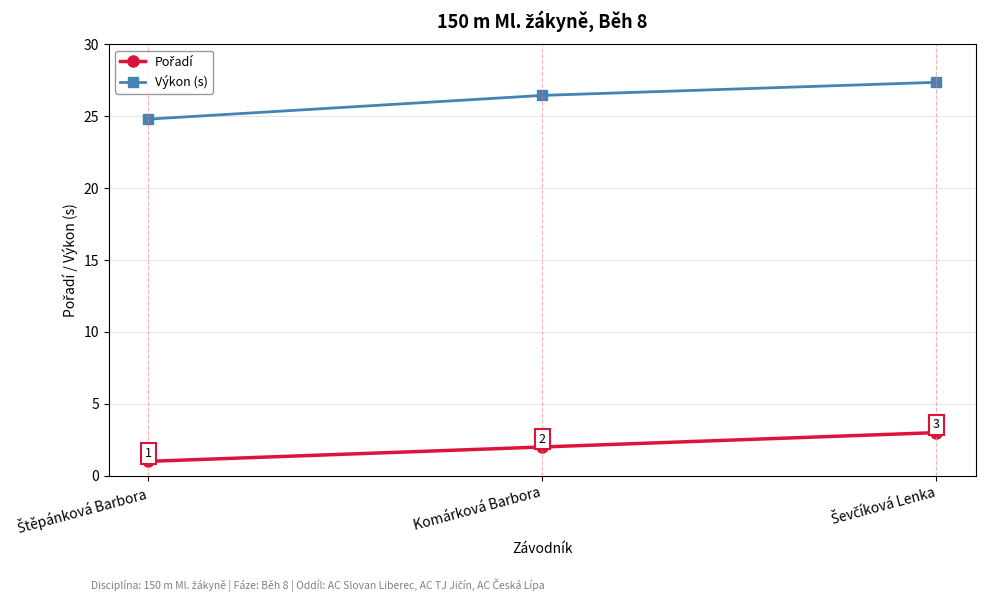

How many series are shown in this chart?

2